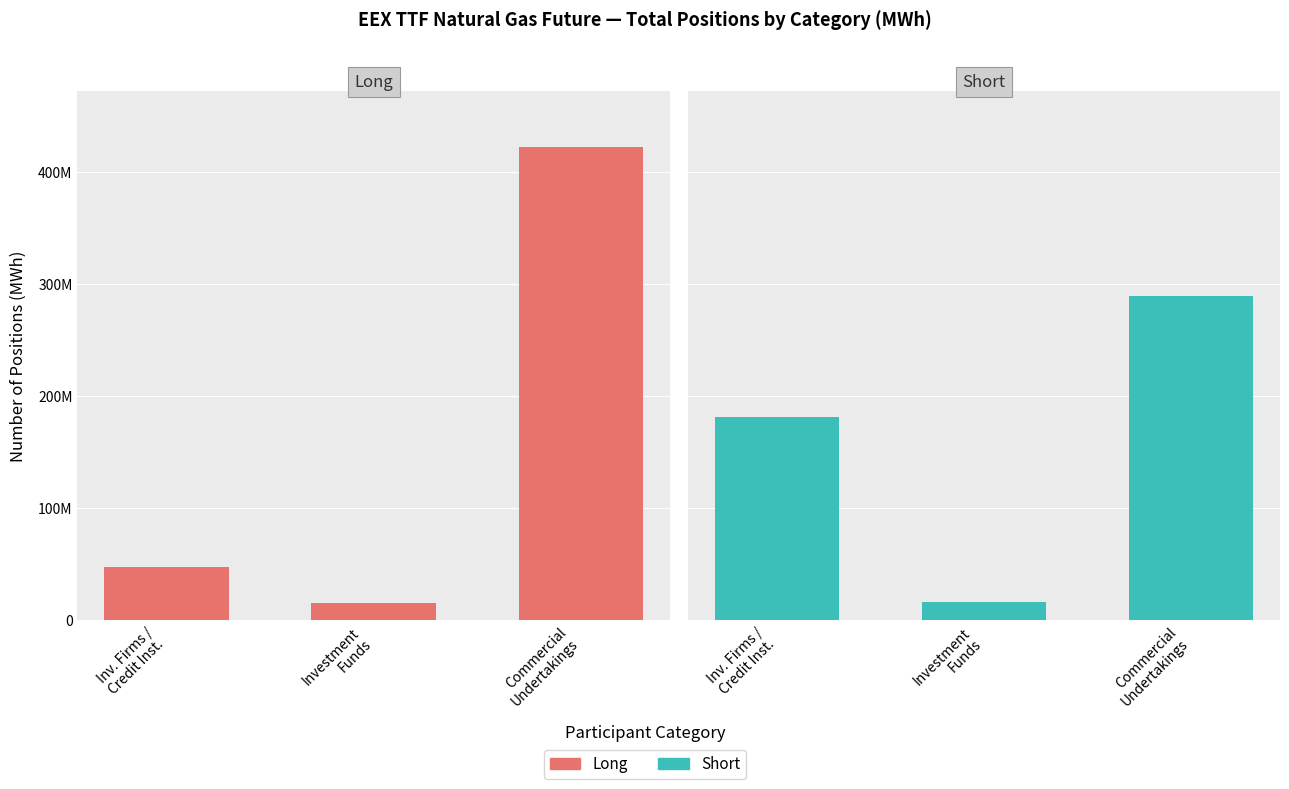

Rank the series at Inv. Firms /
Credit Inst. from lowest to highest value.

Long, Short